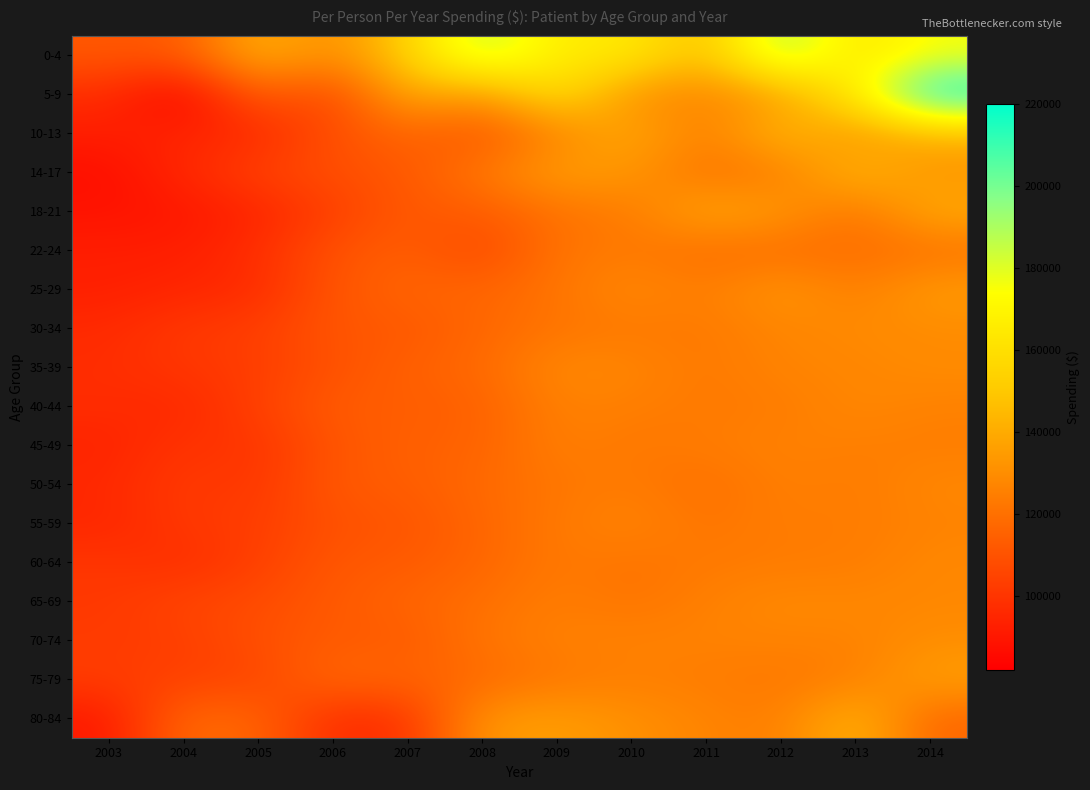

Reading left to right, what are all the values shown in this chart?

0-4: 2003=111821	2004=112057	2005=142745	2006=128313	2007=153454	2008=188577	2009=164403	2010=165684	2011=144199	2012=193285	2013=161313	2014=175649
5-9: 2003=97292	2004=82302	2005=114619	2006=104432	2007=141013	2008=132222	2009=161286	2010=130604	2011=126745	2012=135385	2013=165793	2014=220272
10-13: 2003=92309	2004=94620	2005=95873	2006=108981	2007=116804	2008=110108	2009=126915	2010=139820	2011=124320	2012=145701	2013=131561	2014=142908
14-17: 2003=86864	2004=95733	2005=104577	2006=108452	2007=111811	2008=123378	2009=136192	2010=132897	2011=120294	2012=123937	2013=145002	2014=131956
18-21: 2003=88550	2004=90062	2005=94405	2006=103440	2007=112319	2008=112555	2009=120932	2010=123920	2011=139190	2012=133739	2013=120804	2014=140247
22-24: 2003=92323	2004=92354	2005=97816	2006=109765	2007=114216	2008=105646	2009=121682	2010=123365	2011=118863	2012=119037	2013=119000	2014=120238
25-29: 2003=92699	2004=94804	2005=96615	2006=110804	2007=116745	2008=116044	2009=121780	2010=128923	2011=124107	2012=133710	2013=124302	2014=135043
30-34: 2003=96250	2004=101318	2005=102989	2006=111336	2007=111492	2008=116665	2009=121688	2010=123160	2011=123155	2012=127361	2013=128998	2014=129132
35-39: 2003=97315	2004=100552	2005=102725	2006=109320	2007=114884	2008=117706	2009=128790	2010=127287	2011=122830	2012=126944	2013=127315	2014=129391
40-44: 2003=97261	2004=95271	2005=103912	2006=113316	2007=113427	2008=114709	2009=125967	2010=124770	2011=123290	2012=123867	2013=128153	2014=125855
45-49: 2003=93949	2004=99944	2005=99464	2006=110748	2007=114833	2008=115307	2009=125492	2010=122504	2011=124088	2012=126133	2013=125137	2014=124466
50-54: 2003=95761	2004=102104	2005=100119	2006=112417	2007=113352	2008=117851	2009=122180	2010=124119	2011=119471	2012=125425	2013=123491	2014=128106
55-59: 2003=94959	2004=101281	2005=102662	2006=109503	2007=110822	2008=116463	2009=123422	2010=126957	2011=121444	2012=124673	2013=123895	2014=126396
60-64: 2003=100430	2004=97440	2005=103504	2006=111720	2007=112410	2008=116528	2009=123467	2010=121297	2011=123349	2012=123815	2013=124240	2014=128243
65-69: 2003=101089	2004=105596	2005=107458	2006=112421	2007=116313	2008=119793	2009=124873	2010=121180	2011=125454	2012=128836	2013=127790	2014=127953
70-74: 2003=102020	2004=103073	2005=108991	2006=113188	2007=112127	2008=121945	2009=125669	2010=126249	2011=126081	2012=126530	2013=126262	2014=130036
75-79: 2003=102681	2004=104054	2005=105315	2006=117758	2007=115769	2008=117613	2009=122817	2010=125159	2011=124255	2012=122347	2013=125105	2014=136278
80-84: 2003=90219	2004=118391	2005=116155	2006=96702	2007=98843	2008=133324	2009=135515	2010=130716	2011=126816	2012=124417	2013=144658	2014=116436